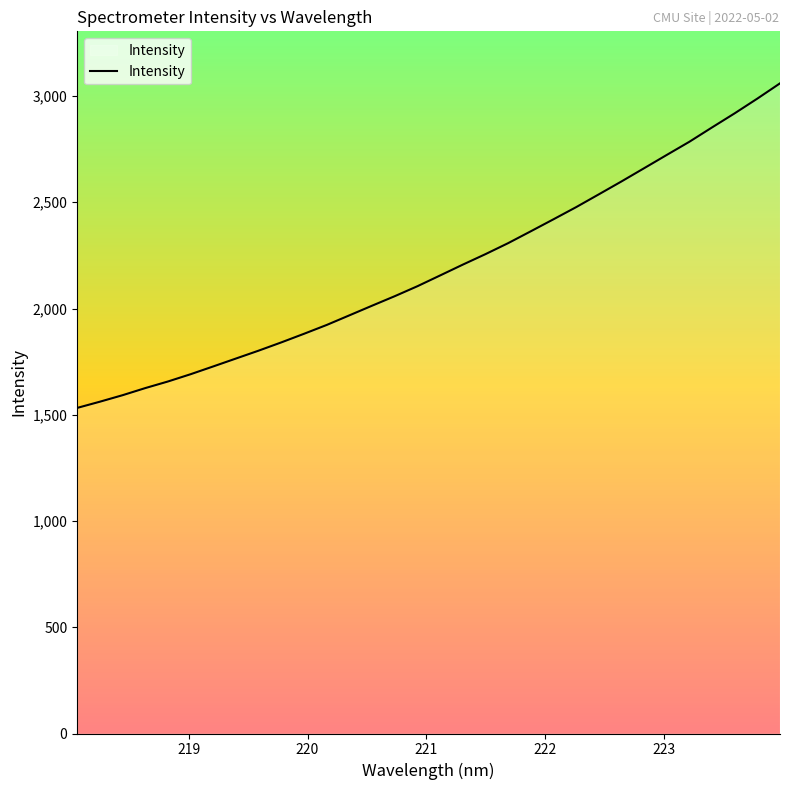

How many values are below 2155?

16